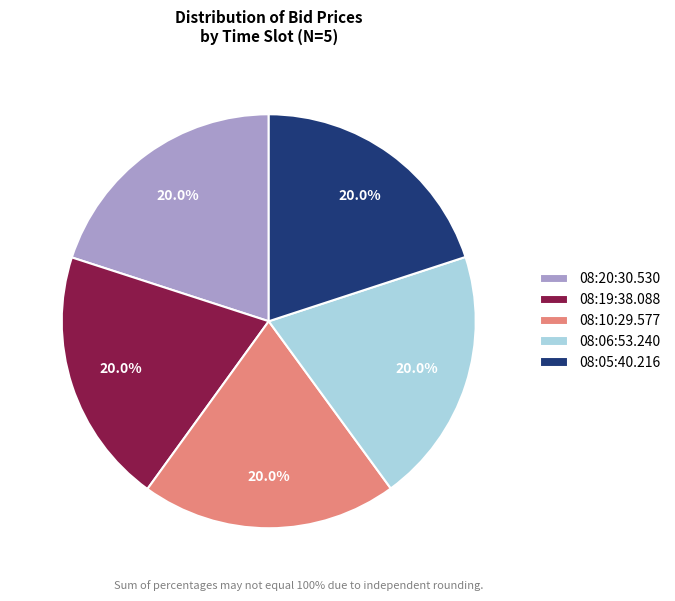

Approximately how many times larger is the value at 08:20:30.530 compared to 08:06:53.240?

1.0